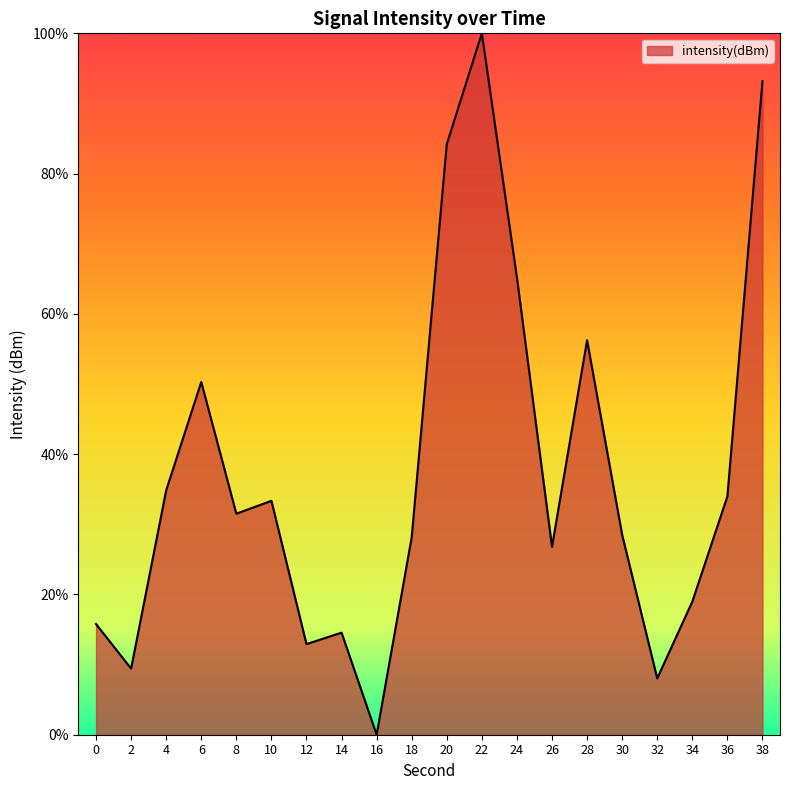

What is the ratio of the value at 4 to the value at 24?

0.5